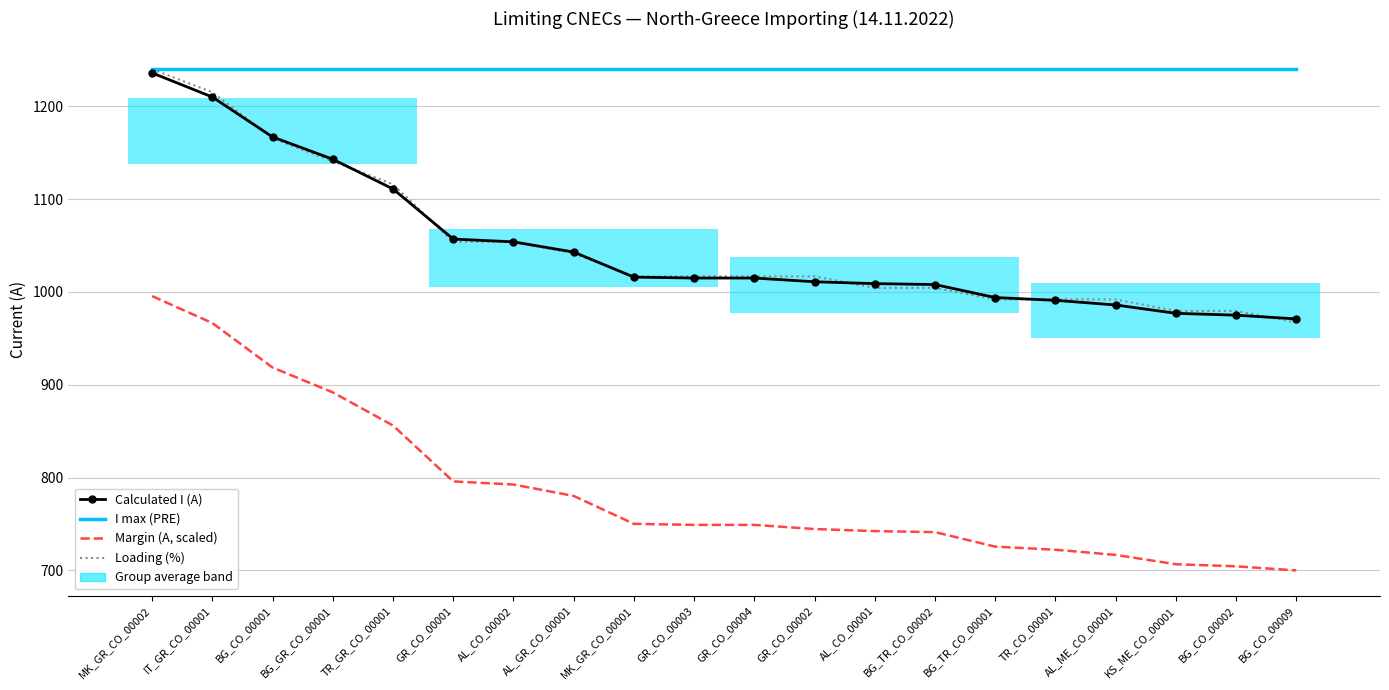

What is the sum of all Calculated I (A) values?

20989.0